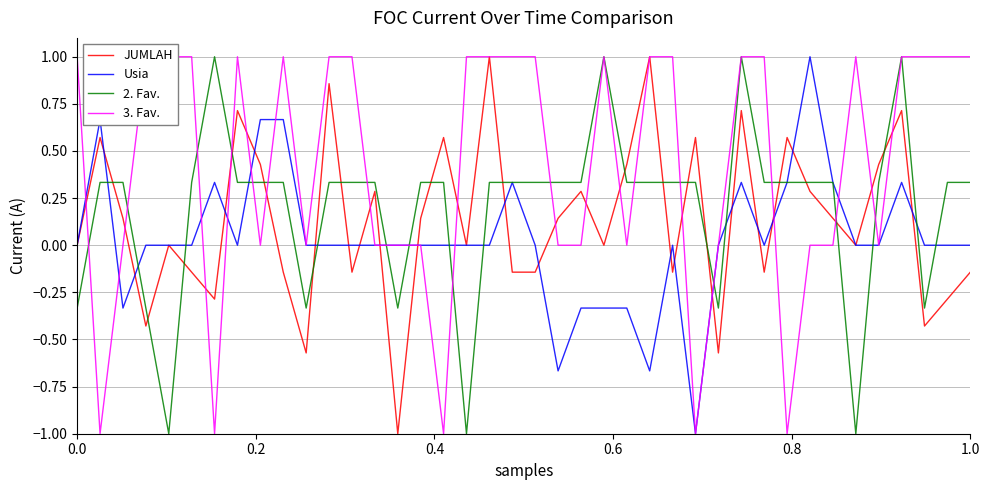

At how many categories does at least one series exceed 0?

37